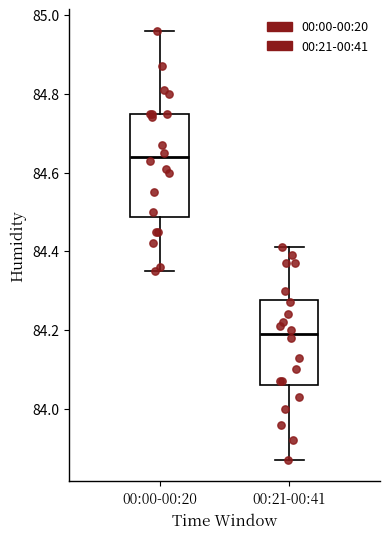

Which box's median line is the lowest?

00:21-00:41